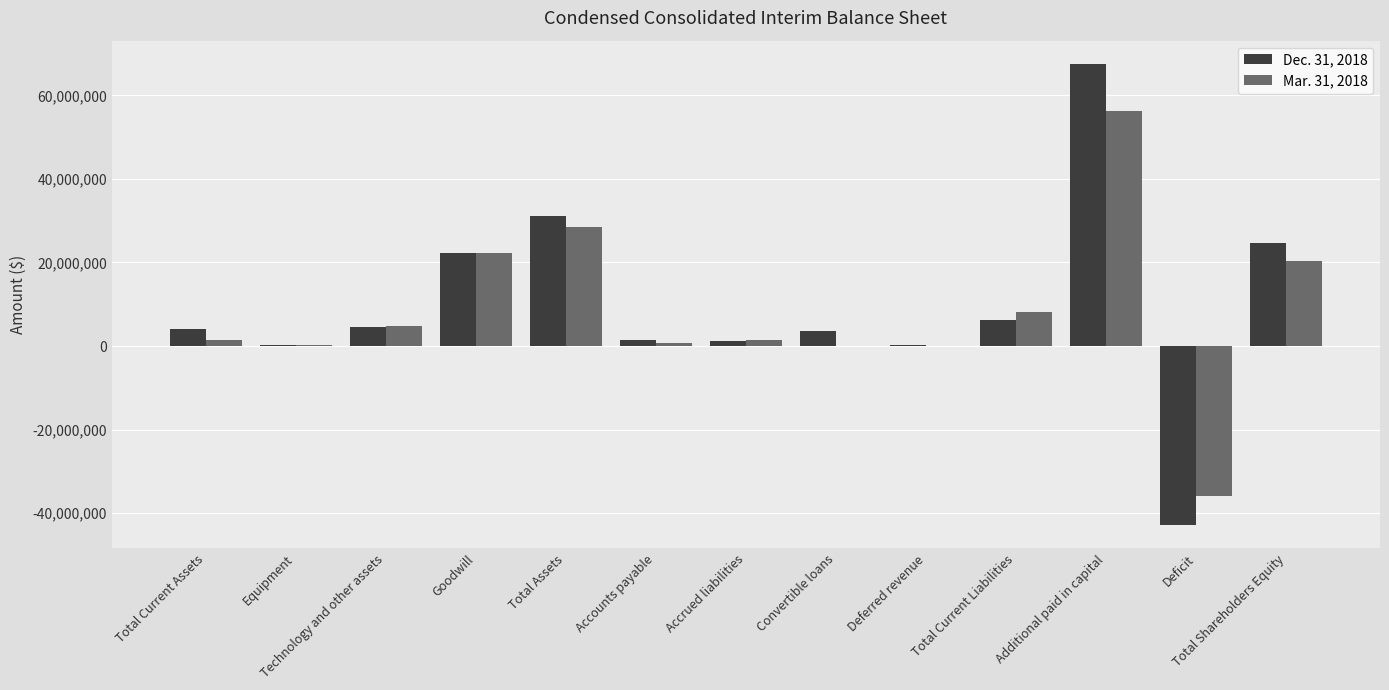

True or false: Mar. 31, 2018 has a value of 0 at Convertible loans.

True